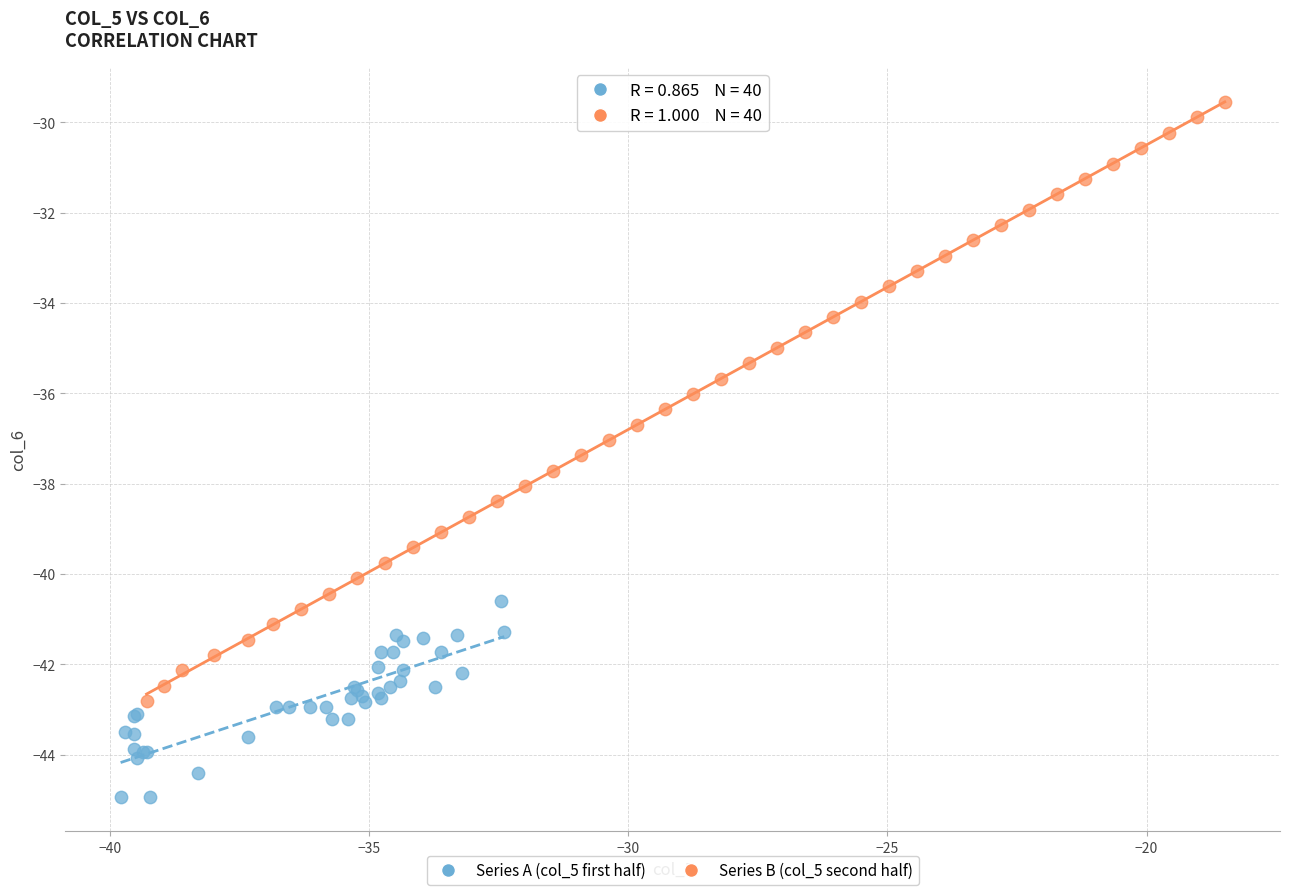

What are all the series names shown in the legend?

Series A (col_5 first half), Series B (col_5 second half)